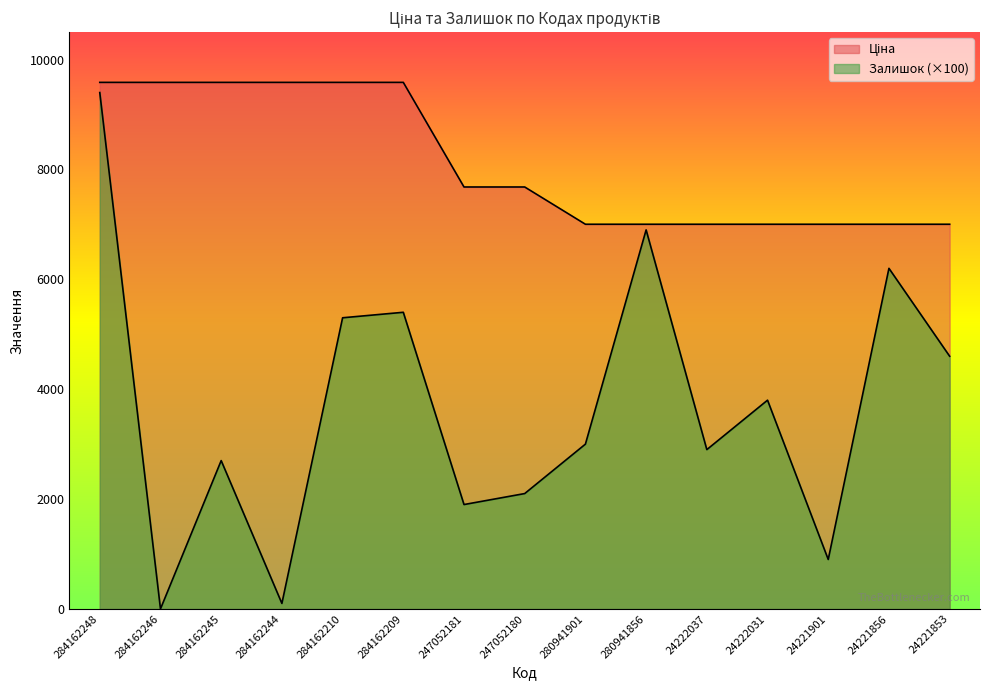

How many lines are shown in the chart?

2